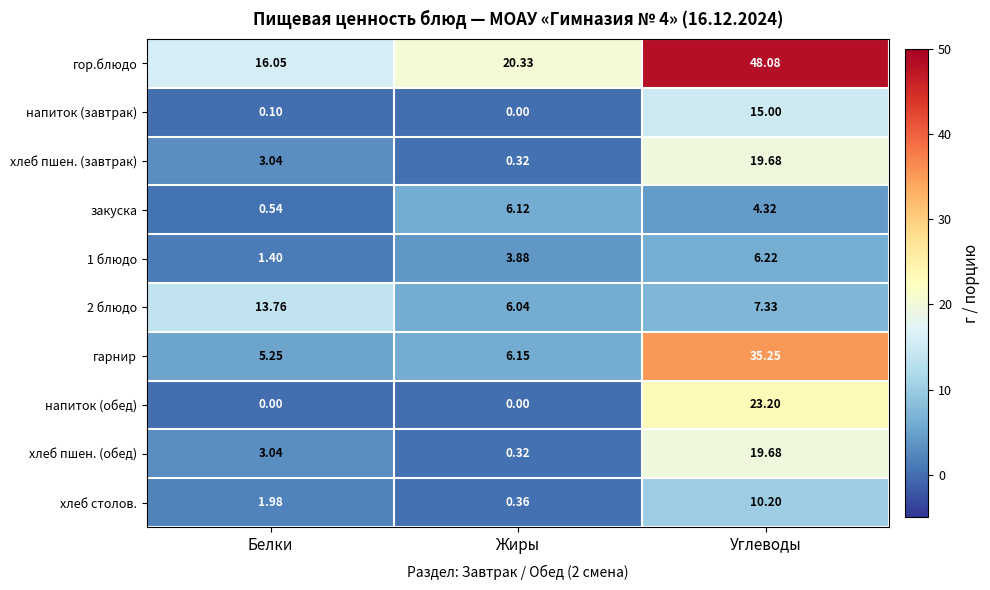

Which series has the largest range (max minus min)?

гор.блюдо